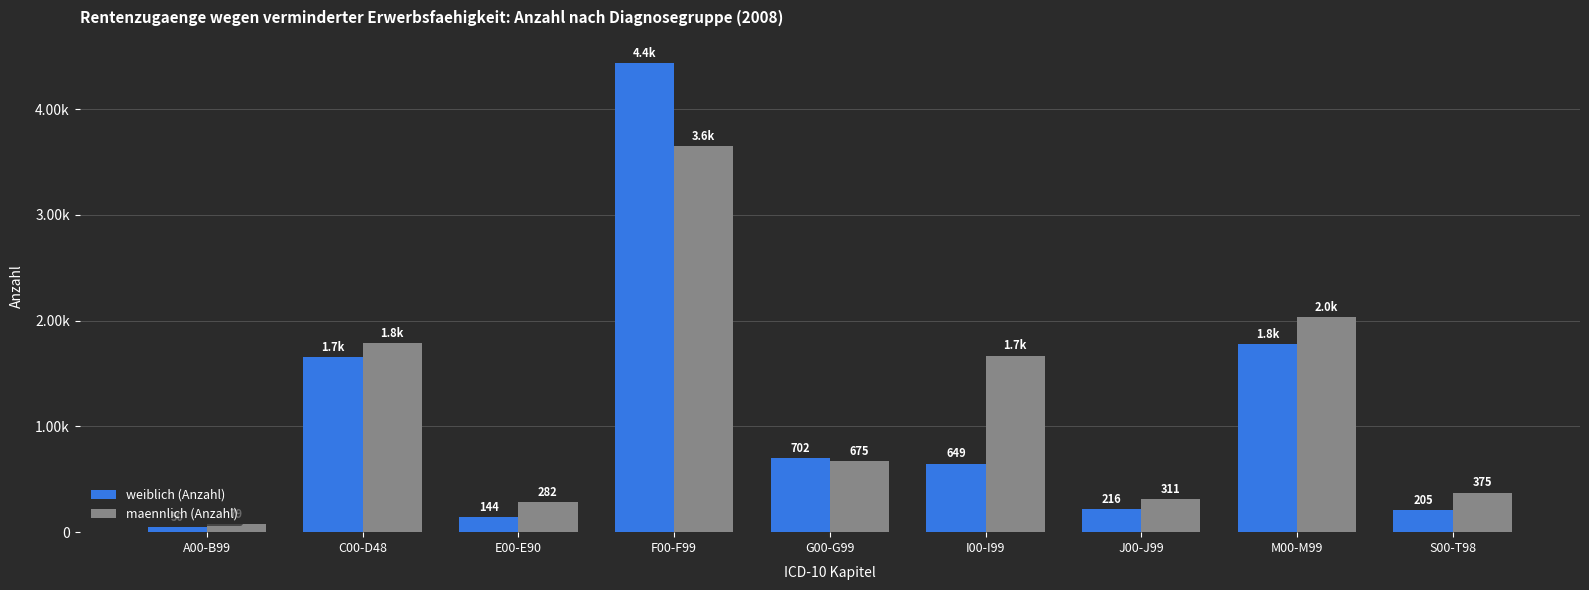

Is the value of weiblich (Anzahl) at J00-J99 greater than the value of maennlich (Anzahl) at J00-J99?

No